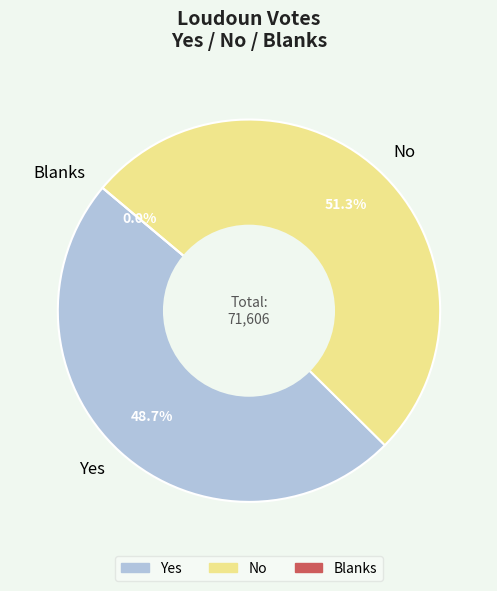

Is Blanks the majority of the pie?

No